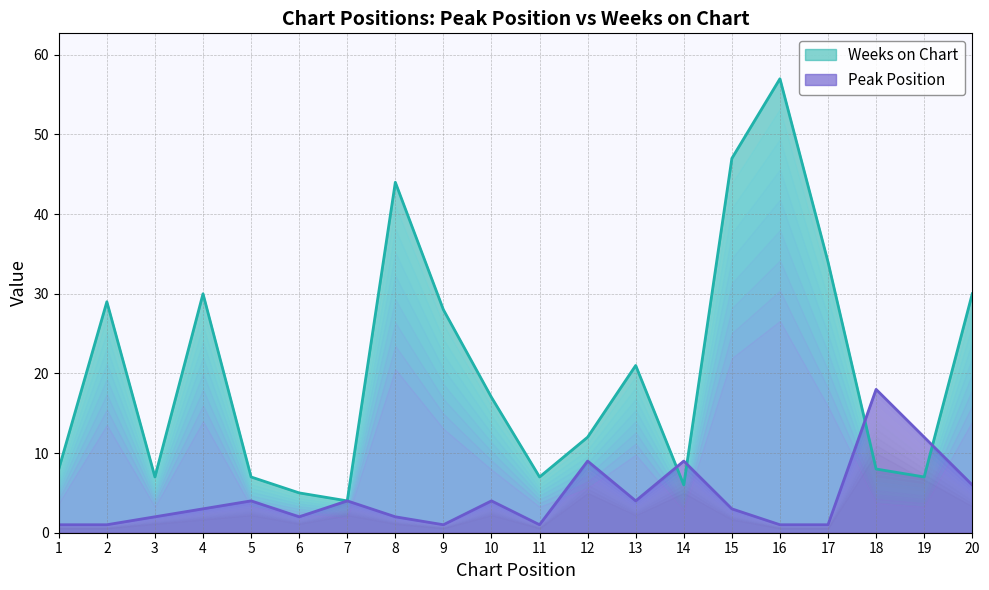

Rank the series by their maximum value, from highest to lowest.

Weeks on Chart, Peak Position